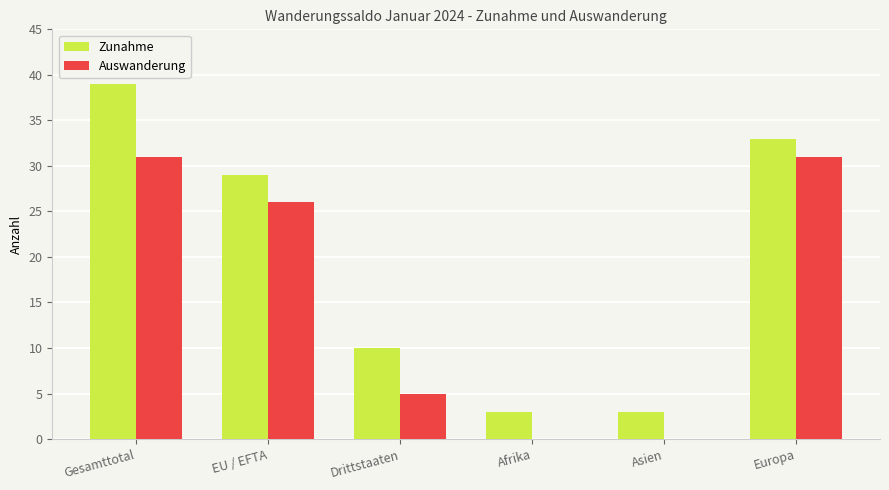

How many categories are shown in the chart?

6